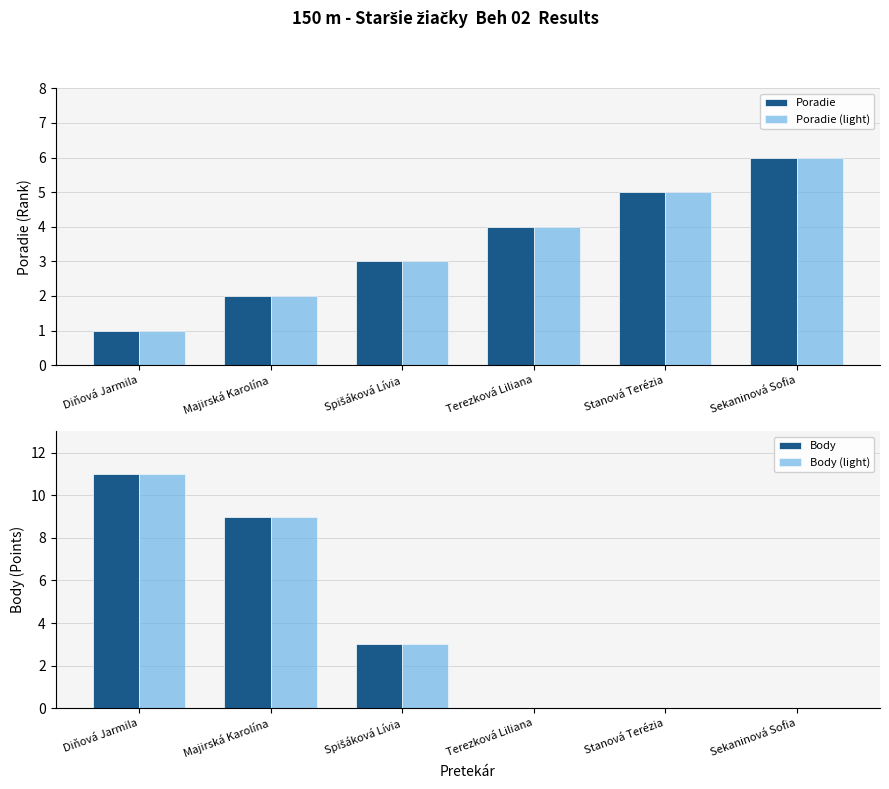

The value of Body (light) at Spišáková Lívia is 5. True or false?

False